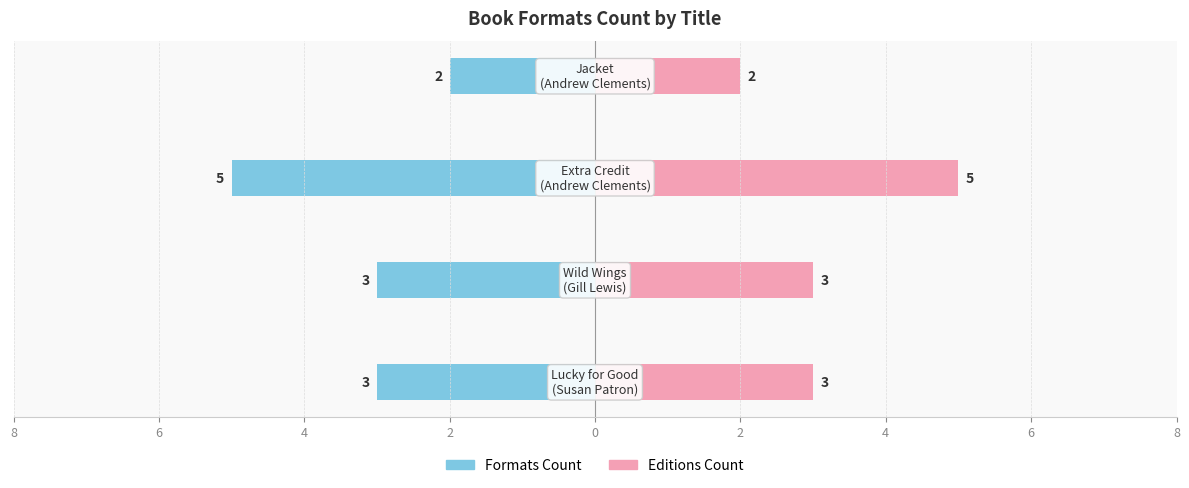

Reading left to right, list all the values displayed in this chart.

Formats Count: -3	-3	-5	-2
Editions Count: 3	3	5	2